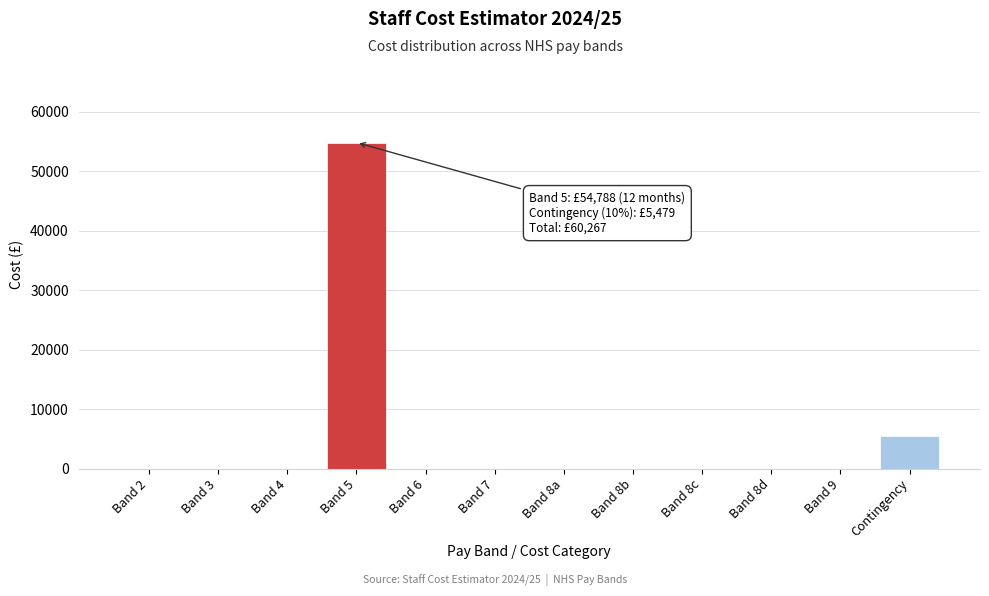

Reading left to right, what are all the values shown in this chart?

Band 2=0.0	Band 3=0.0	Band 4=0.0	Band 5=54788.1	Band 6=0.0	Band 7=0.0	Band 8a=0.0	Band 8b=0.0	Band 8c=0.0	Band 8d=0.0	Band 9=0.0	Contingency=5478.8